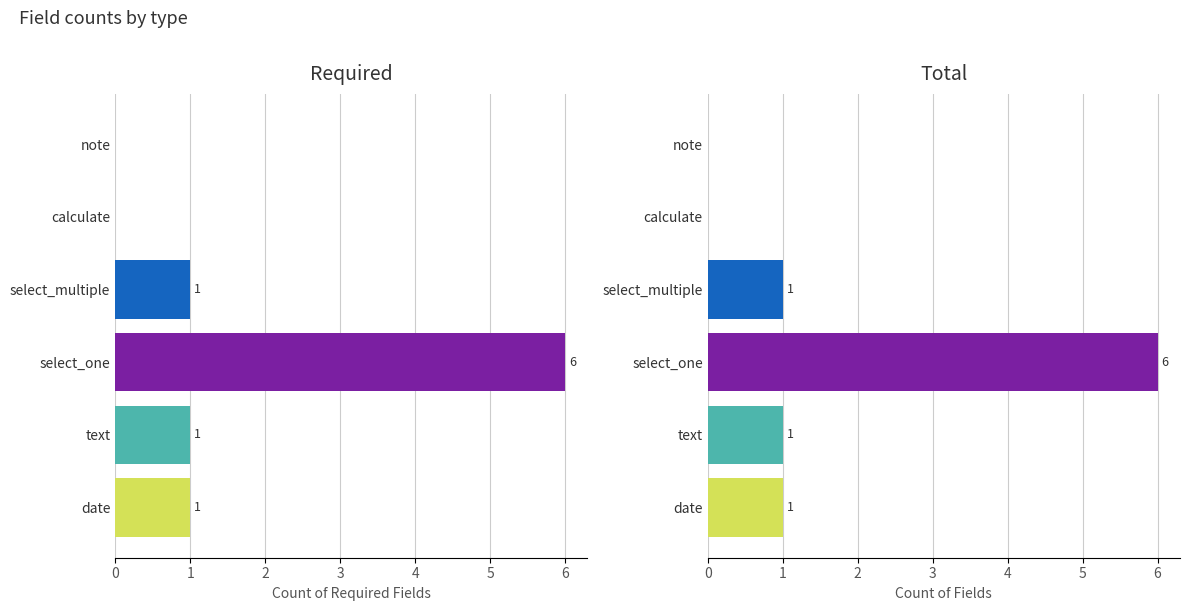

True or false: total has a value of 0 at 5.

True